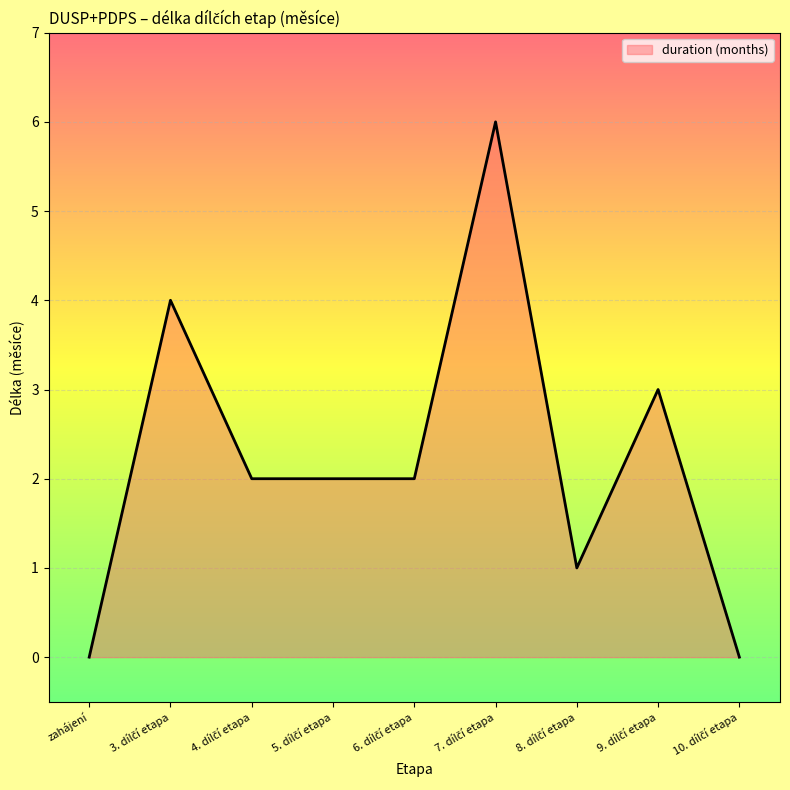

Reading right to left, list all the values displayed in this chart.

0	3	1	6	2	2	2	4	0